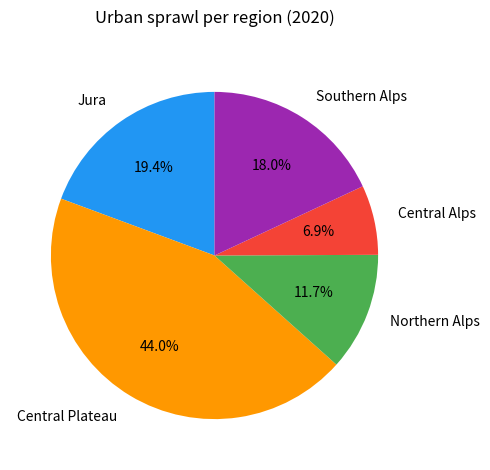

Count the number of slices in the pie.

5